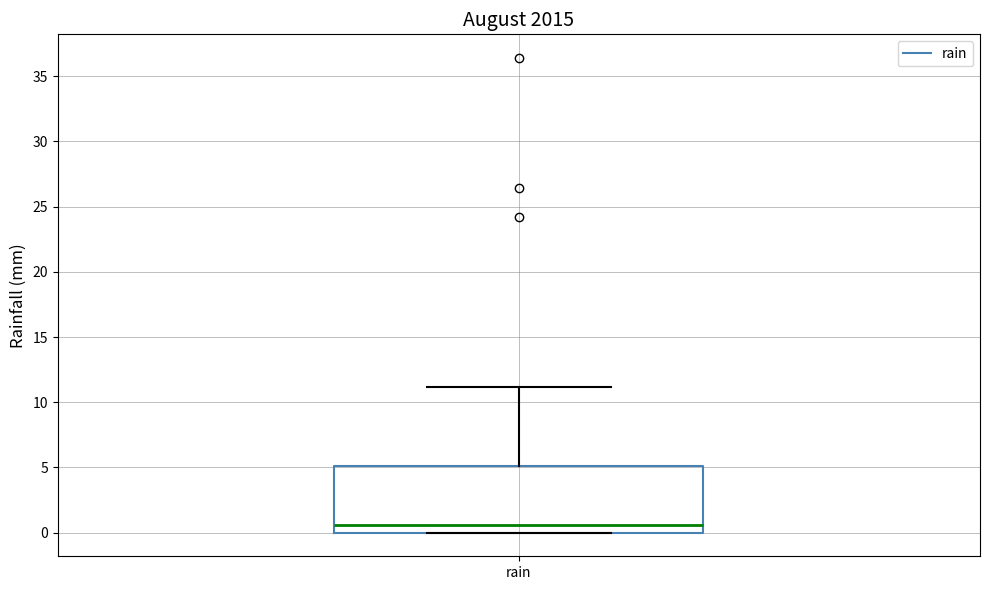

Where is the lower edge of the box for rain on the y-axis? The values are not printed on the chart, so give them approximately, as read against the axis.

0.0